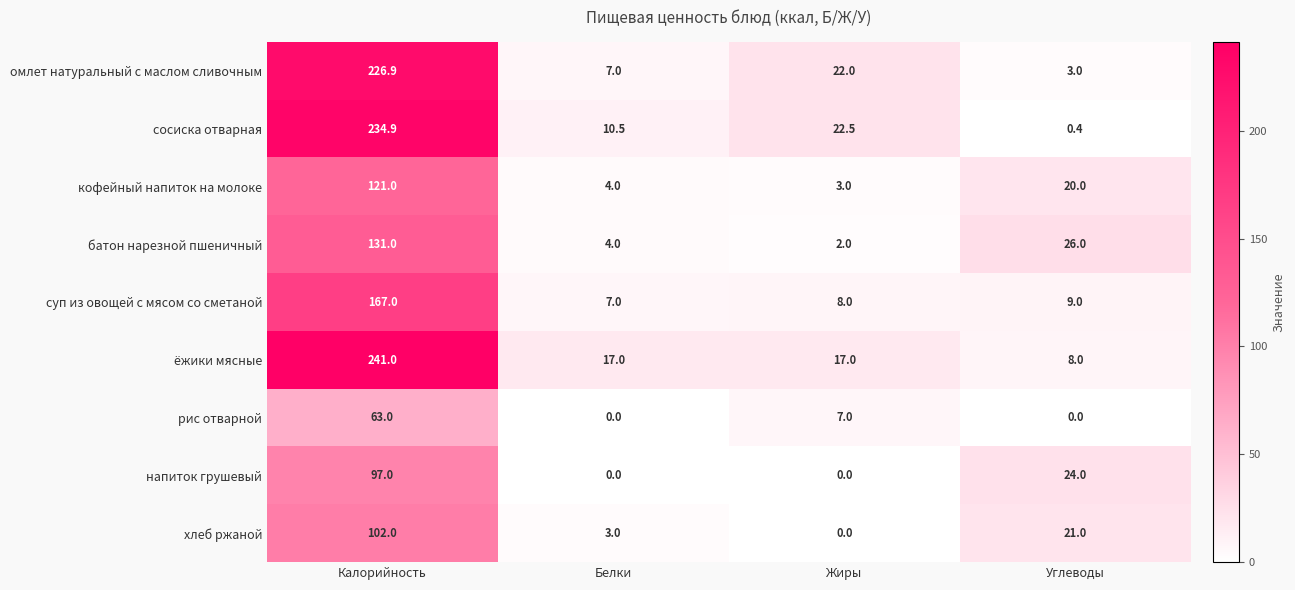

Which series has the widest spread of values?

сосиска отварная